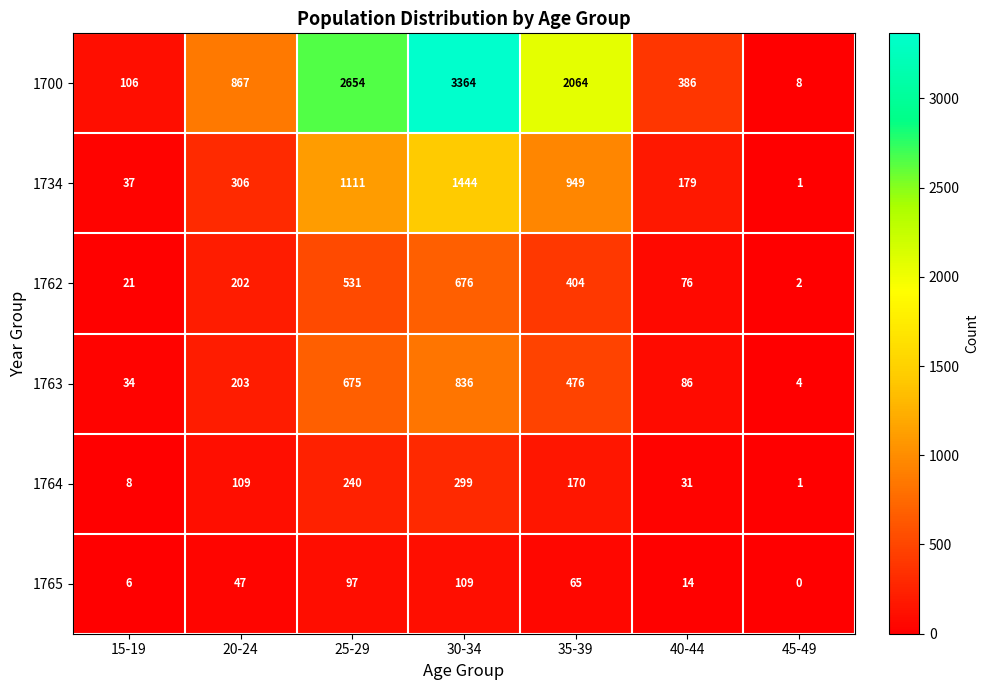

Where is 1765 nearest to the value 54?

20-24